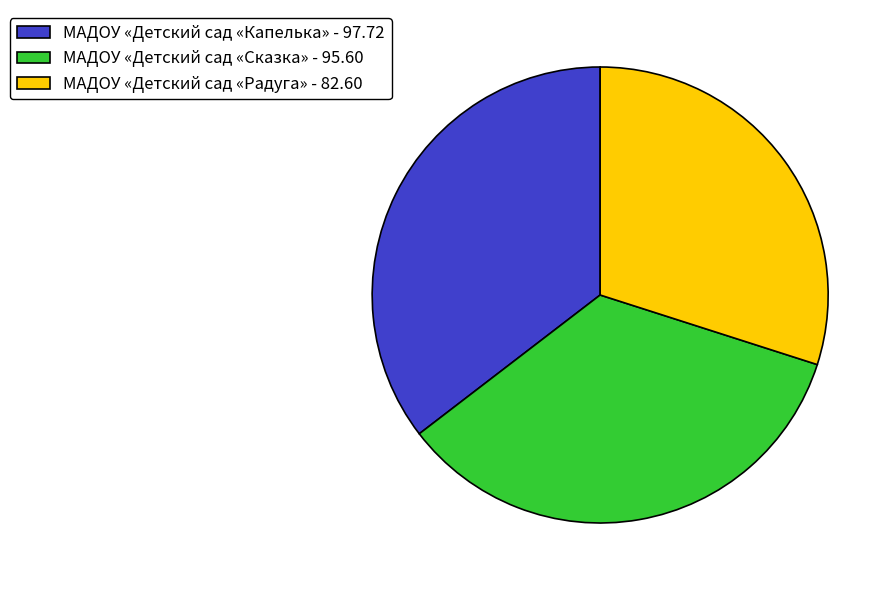

Count the number of slices in the pie.

3